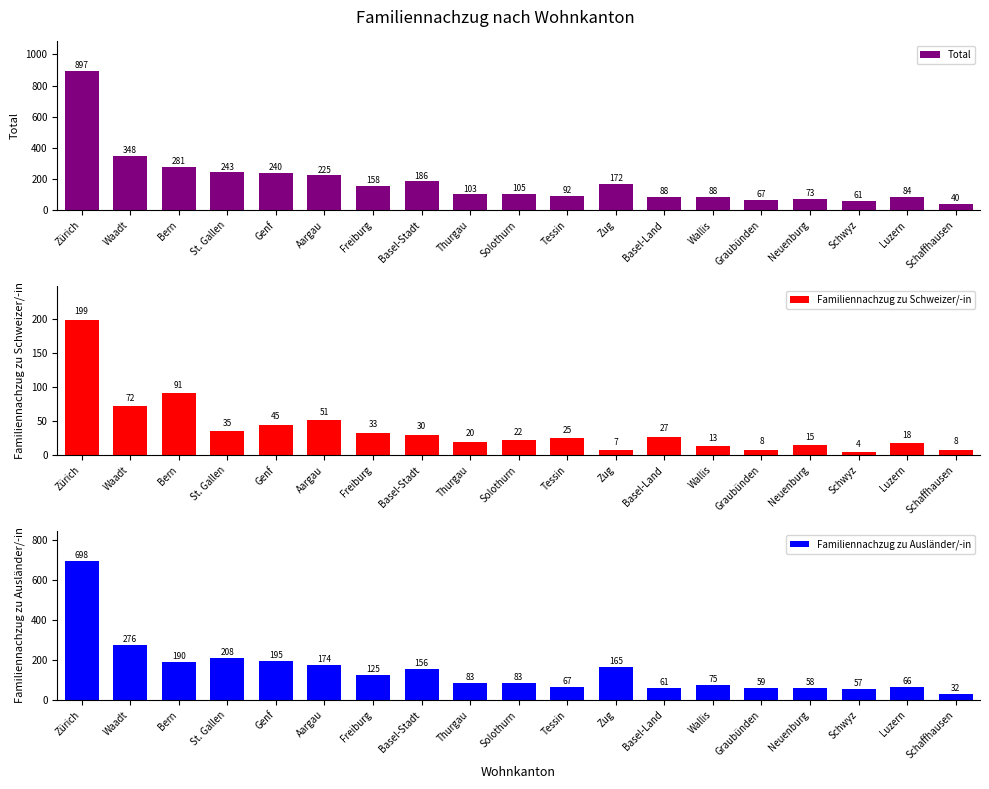

At which category is the sum across all series the highest?

Zürich